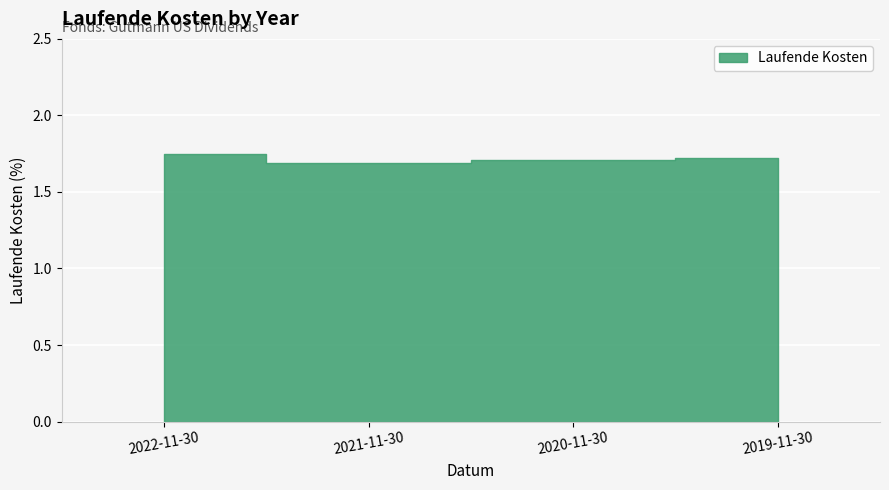

How many distinct data groups are displayed?

1